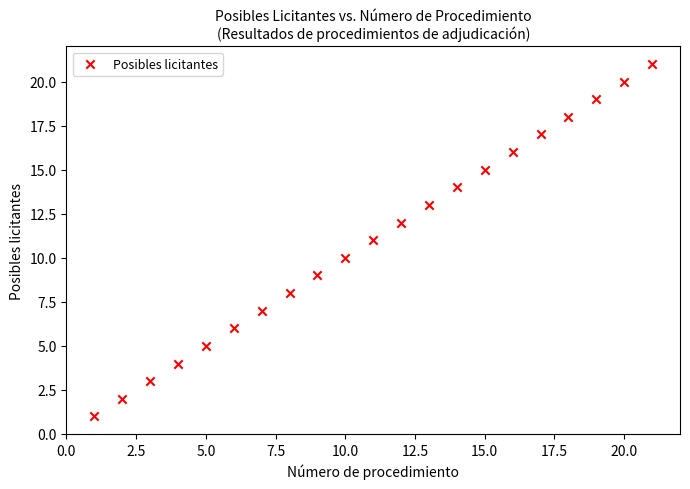

What is the range of Y values (max minus min)?

20